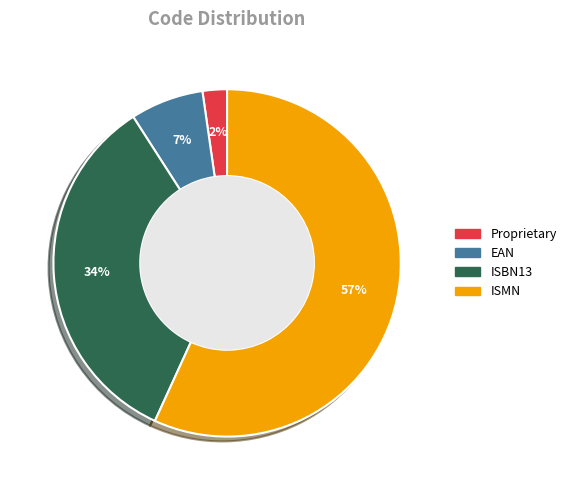

To the nearest percent, what is the average slice percentage?

25%